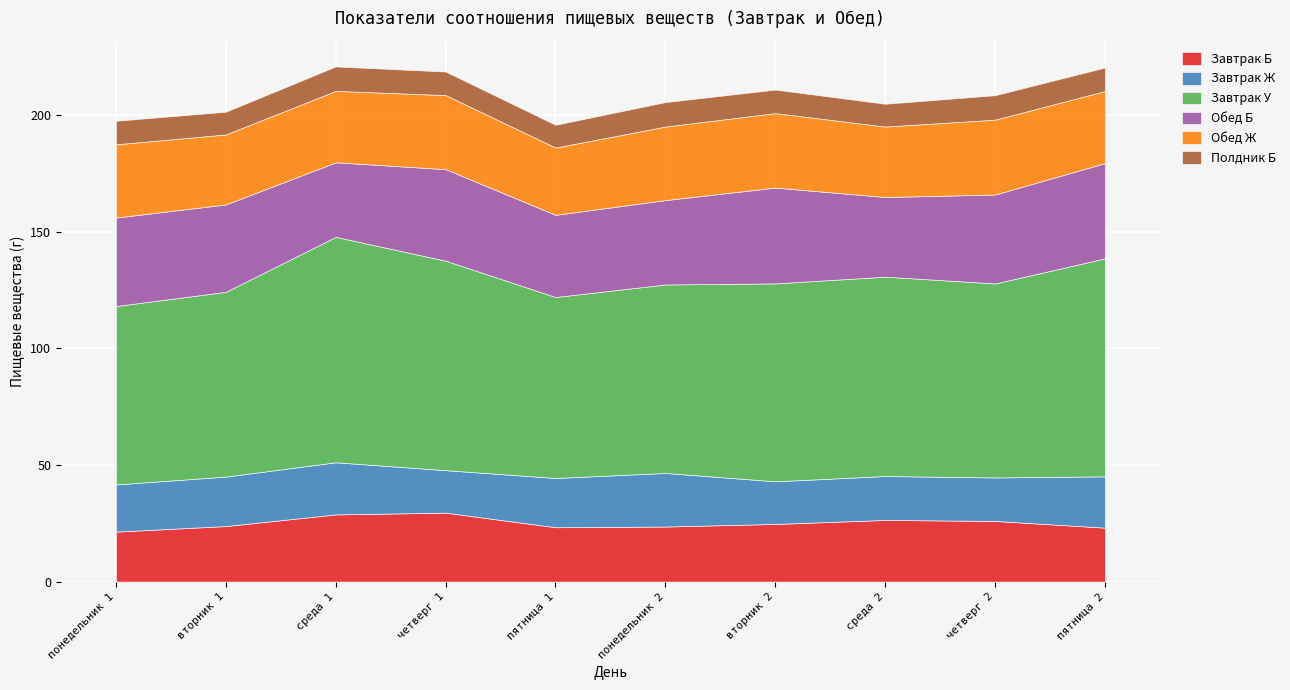

At пятница 2, list the series in order from largest to smallest.

Завтрак У, Обед Б, Обед Ж, Завтрак Б, Завтрак Ж, Полдник Б